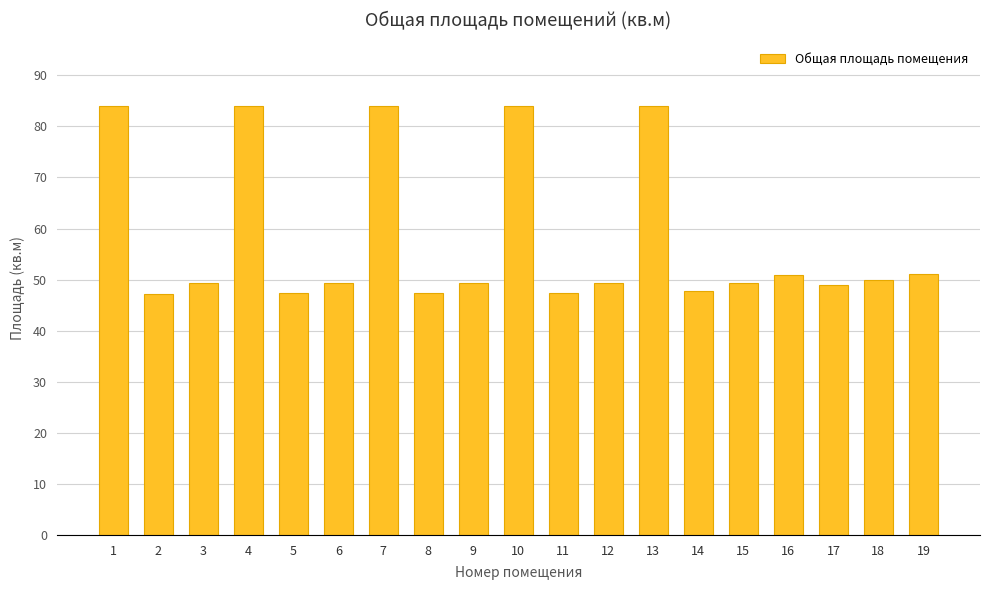

Does the chart contain stacked bars?

No